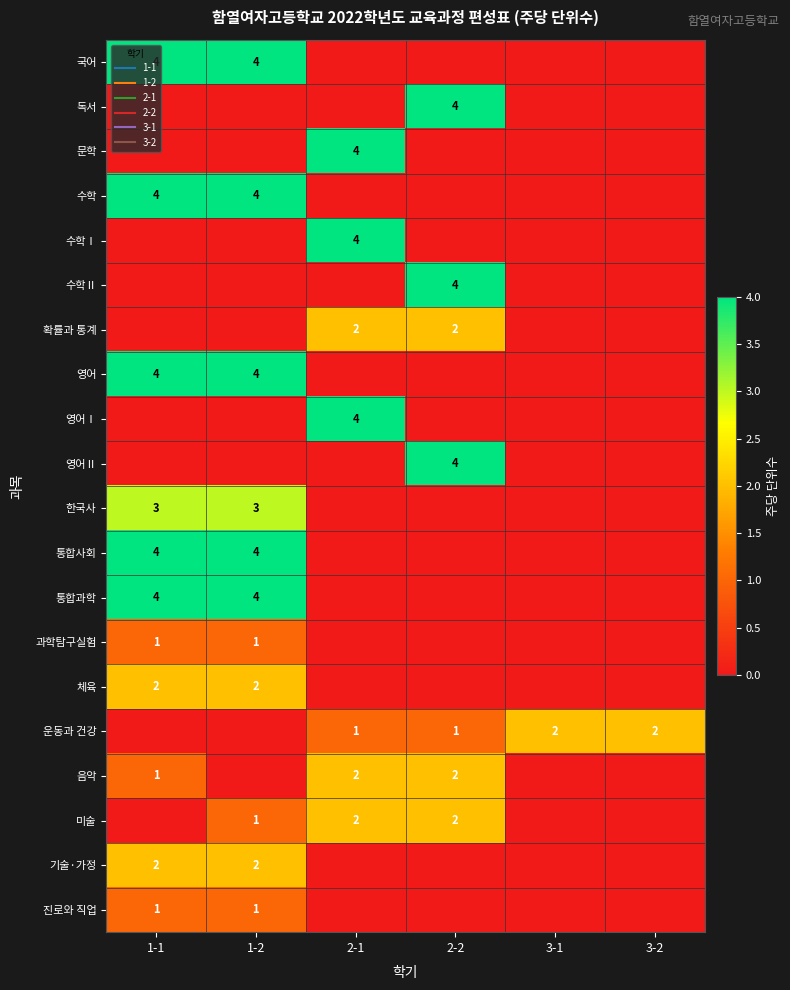

Count the number of categories in the chart.

6